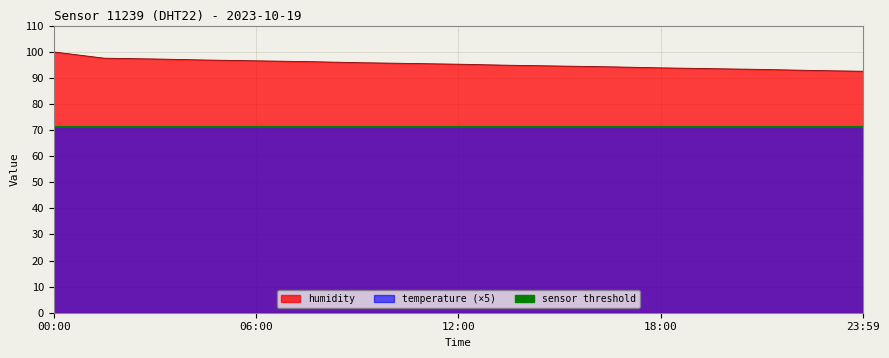

Which category has the highest value across all series?

00:00